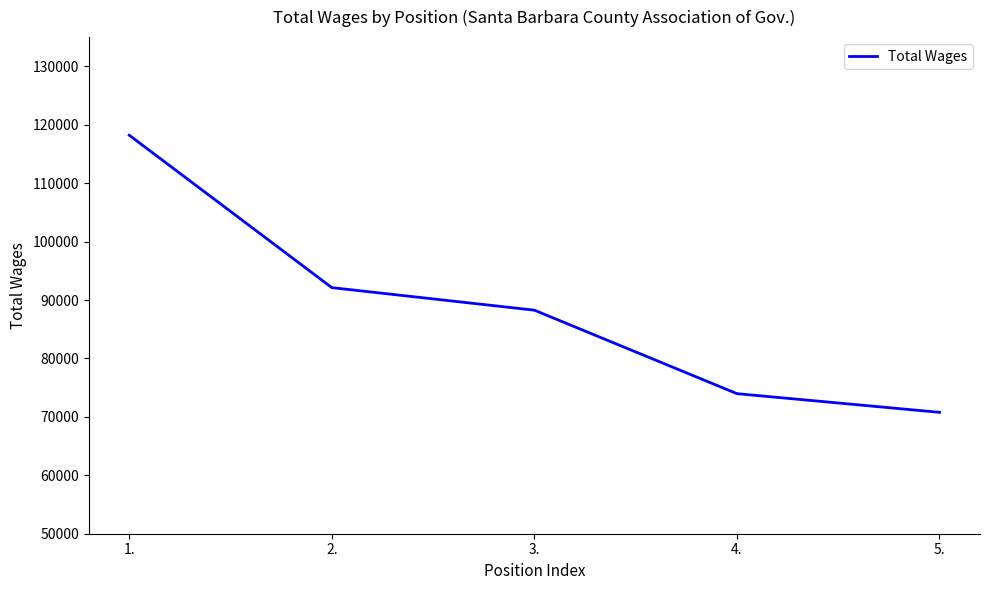

The chart shows a value of 19288 at 4.. True or false?

False